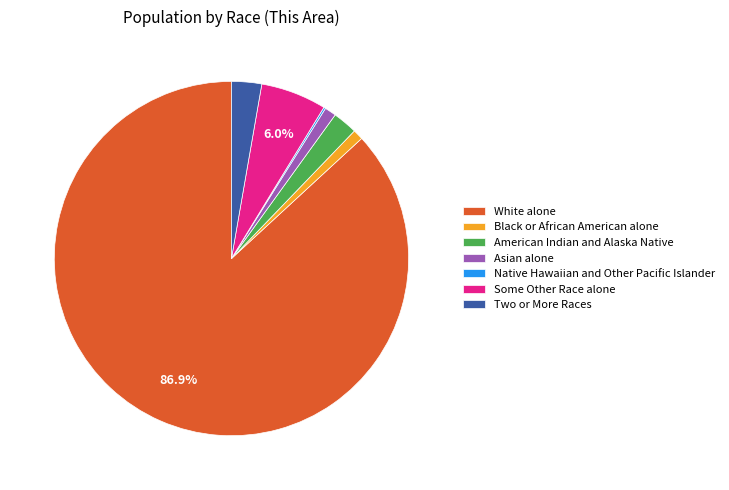

Which has a higher value, Black or African American alone or Some Other Race alone?

Some Other Race alone